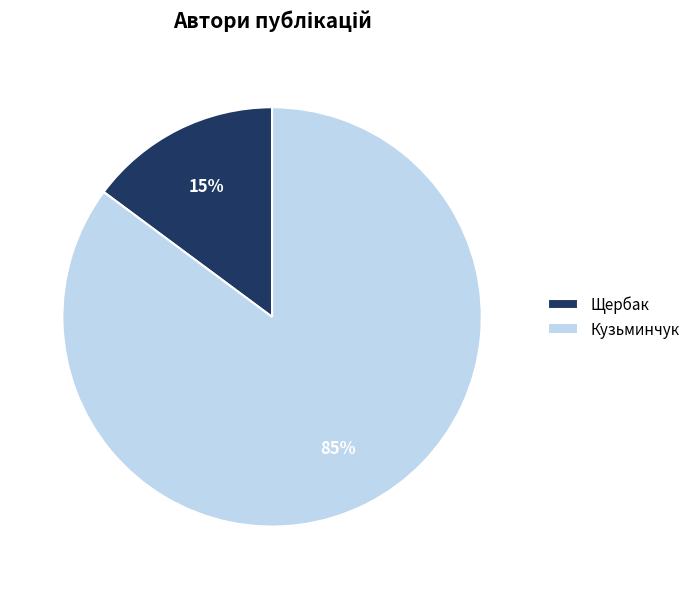

Do Щербак and Кузьминчук together represent more than half of the pie?

Yes